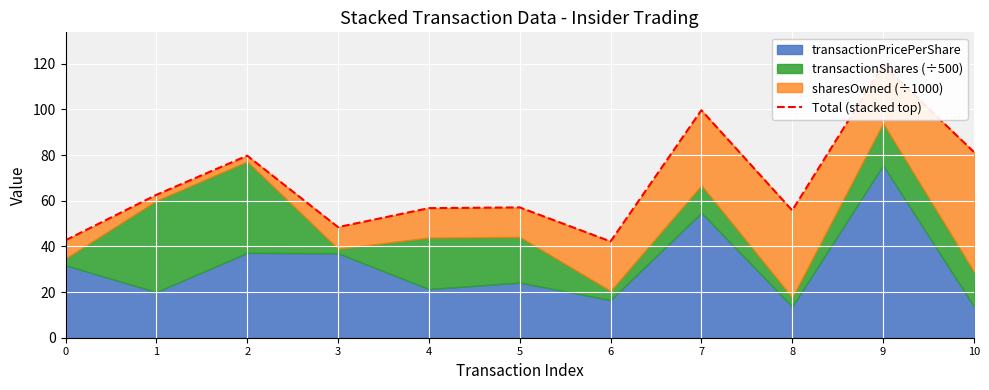

Reading right to left, extract all data points from this chart.

81.4	119.4	55.8	99.6	42.2	57.1	56.7	48.4	79.7	62.6	42.7